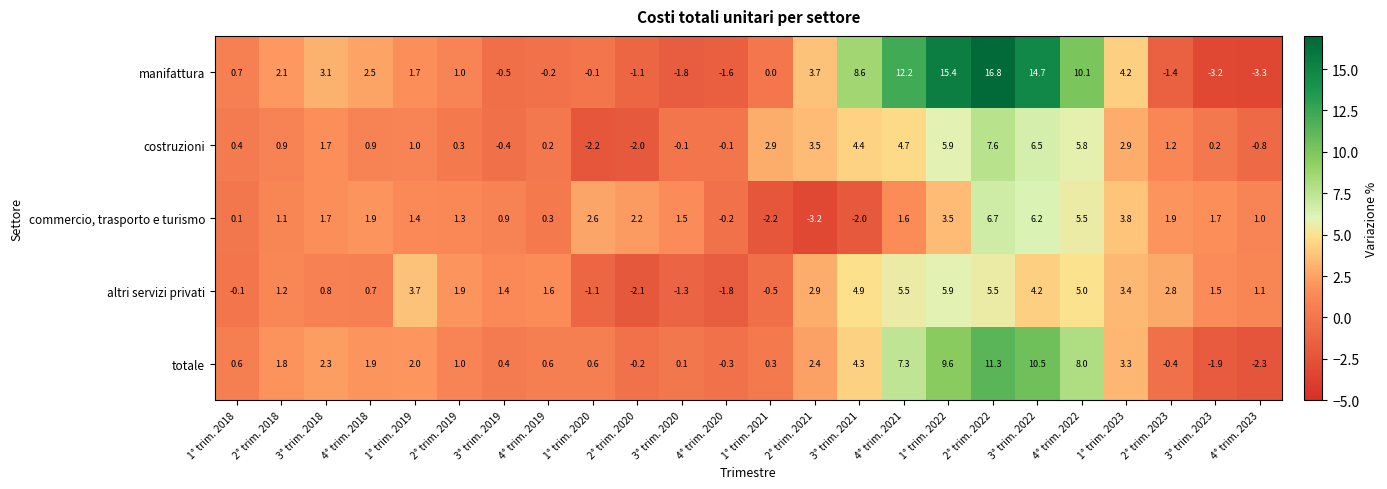

At which category is the sum across all series the highest?

2° trim. 2022